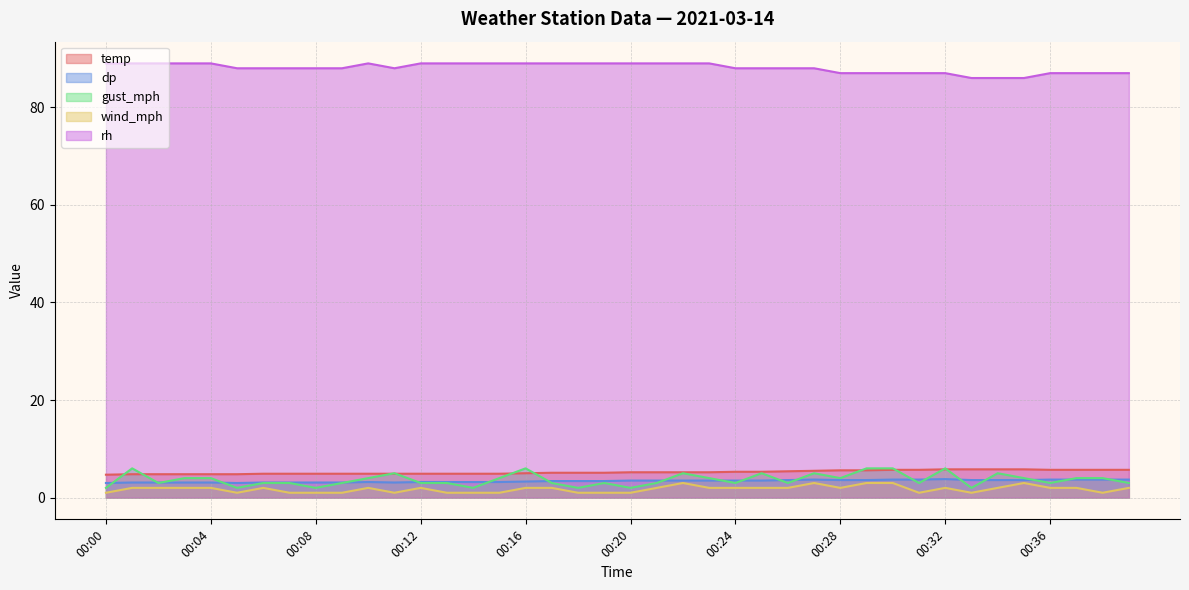

Which series has the largest total across all categories?

rh